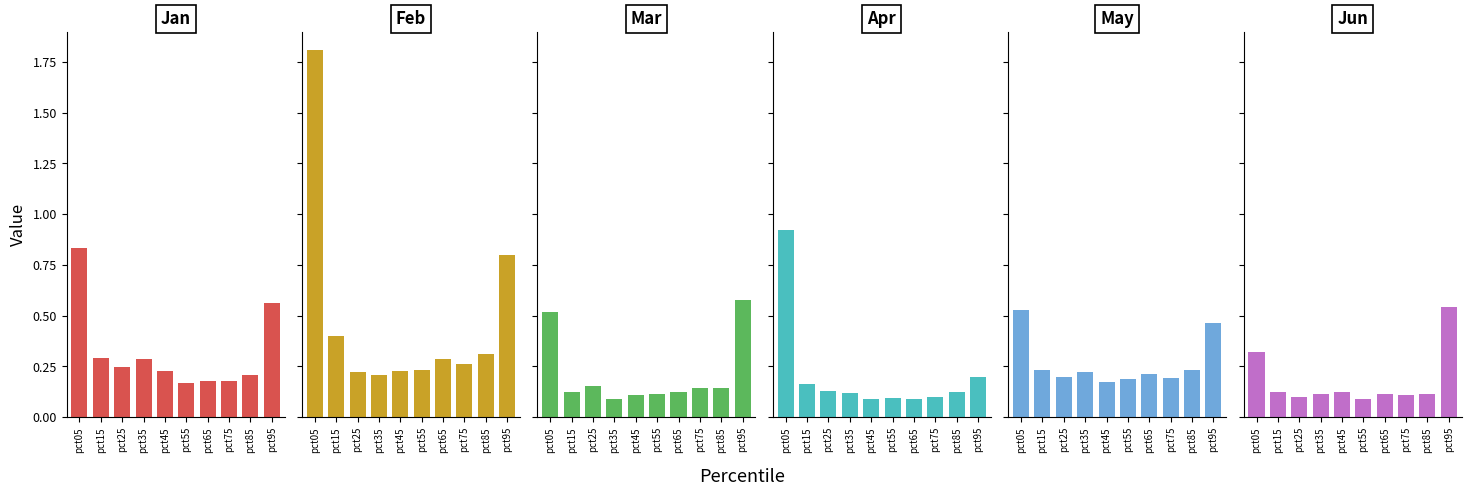

What is the greatest value displayed?

1.8